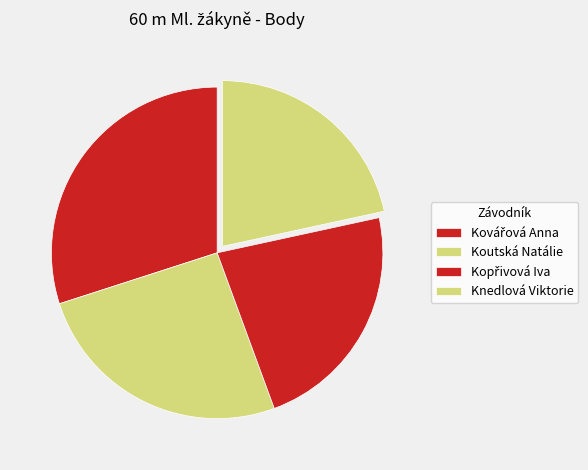

What is the change in value from Koutská Natálie to Kopřivová Iva?

-28